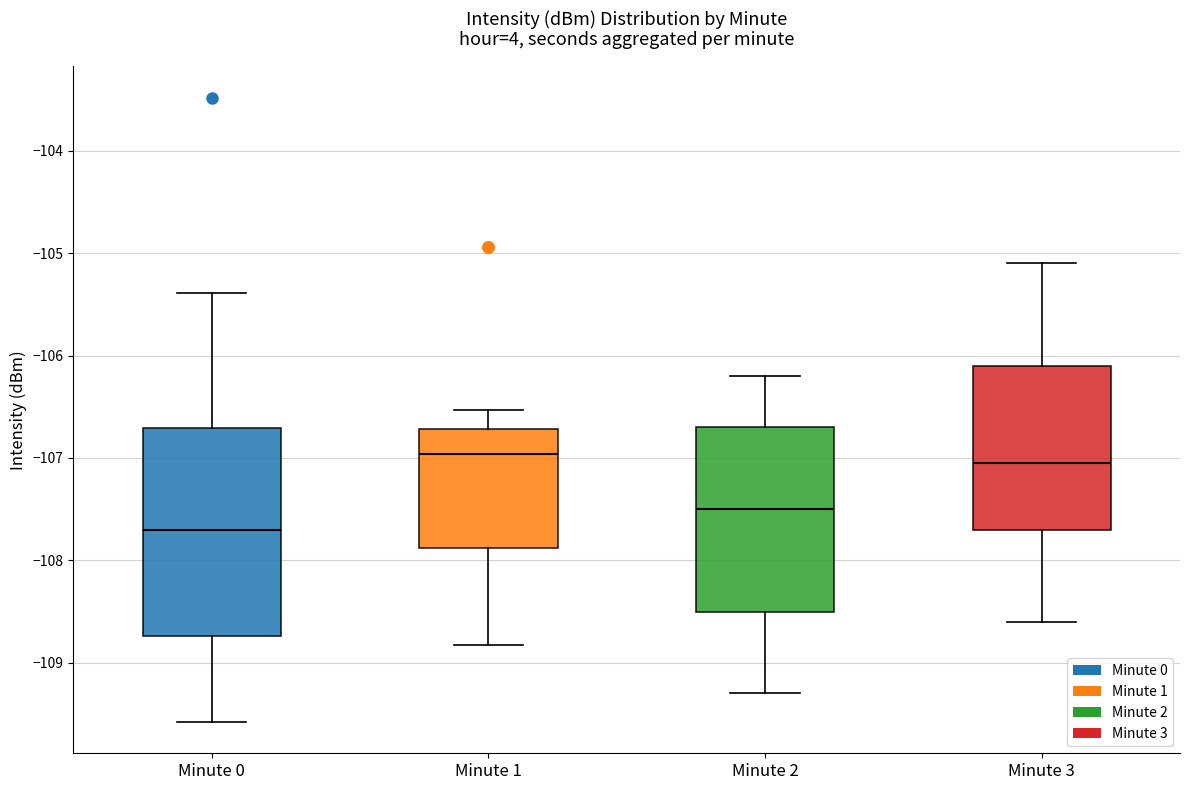

Reading left to right, transcribe this box plot: for each box, give where its median line is, the range the box spans, and where its two whiskers end, as read against the y-axis. The values are not printed on the chart, so give them approximately, as read against the axis.

Minute 0: median -107.7, box -108.7 to -106.7, whiskers -109.6 to -105.4
Minute 1: median -107.0, box -107.9 to -106.7, whiskers -108.8 to -106.5
Minute 2: median -107.5, box -108.5 to -106.7, whiskers -109.3 to -106.2
Minute 3: median -107.0, box -107.7 to -106.1, whiskers -108.6 to -105.1